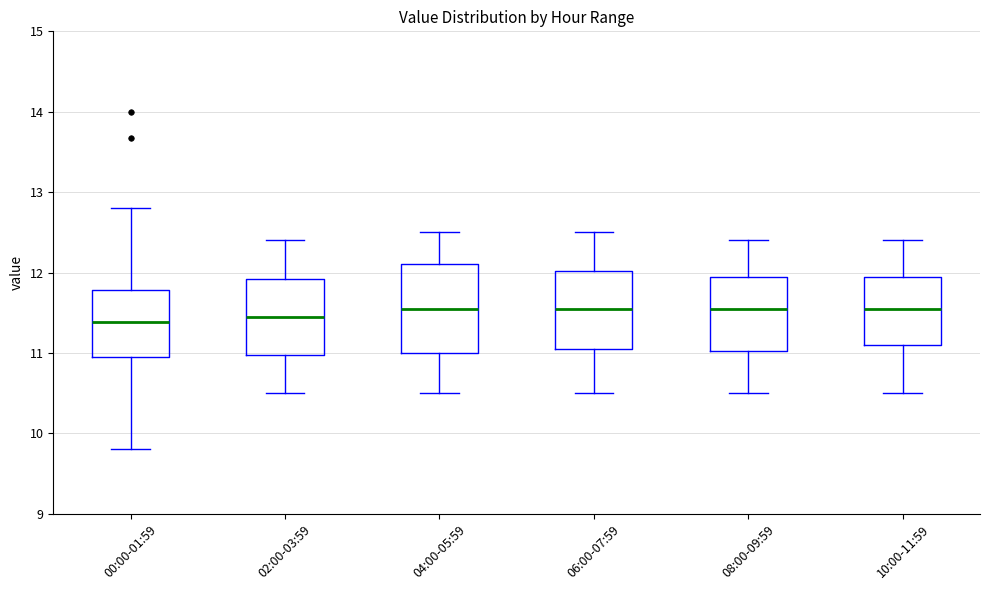

Reading left to right, read every box against the y-axis: the position of its median line, the range the box covers, and the ends of its whiskers. The values are not printed on the chart, so give them approximately, as read against the axis.

00:00-01:59: median 11.4, box 11.0 to 11.8, whiskers 9.8 to 12.8
02:00-03:59: median 11.5, box 11.0 to 11.9, whiskers 10.5 to 12.4
04:00-05:59: median 11.6, box 11.0 to 12.1, whiskers 10.5 to 12.5
06:00-07:59: median 11.6, box 11.1 to 12.0, whiskers 10.5 to 12.5
08:00-09:59: median 11.6, box 11.0 to 12.0, whiskers 10.5 to 12.4
10:00-11:59: median 11.6, box 11.1 to 12.0, whiskers 10.5 to 12.4